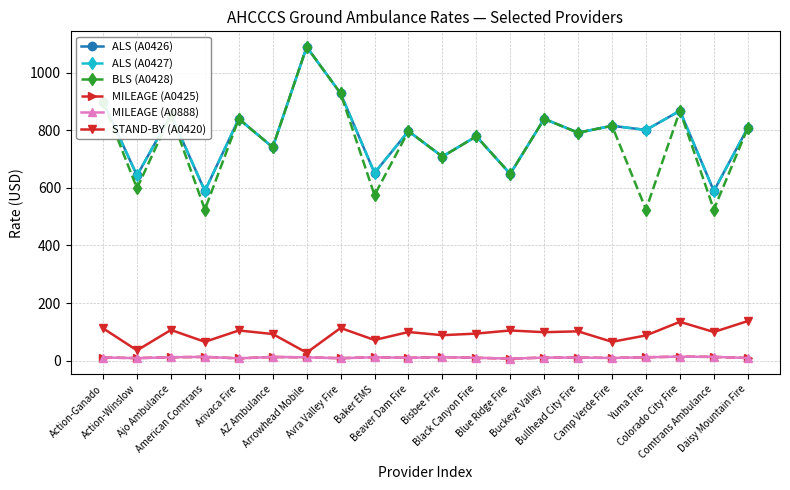

What is the difference between the highest and lowest values at Ajo Ambulance?

842.2